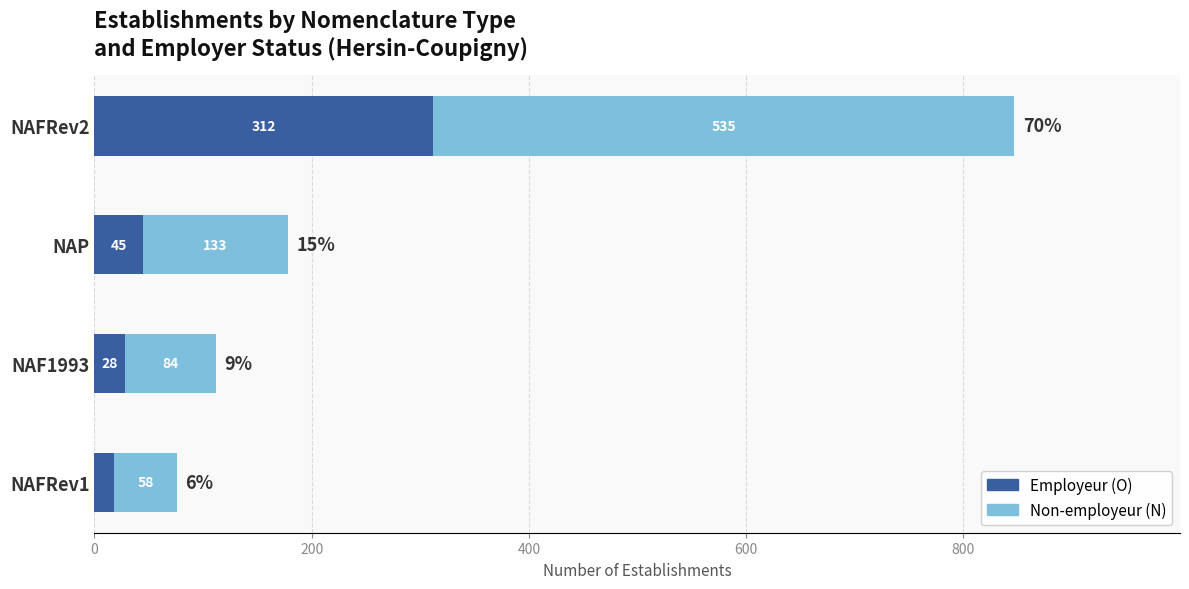

What is the average value of the Employeur (O) series?

101